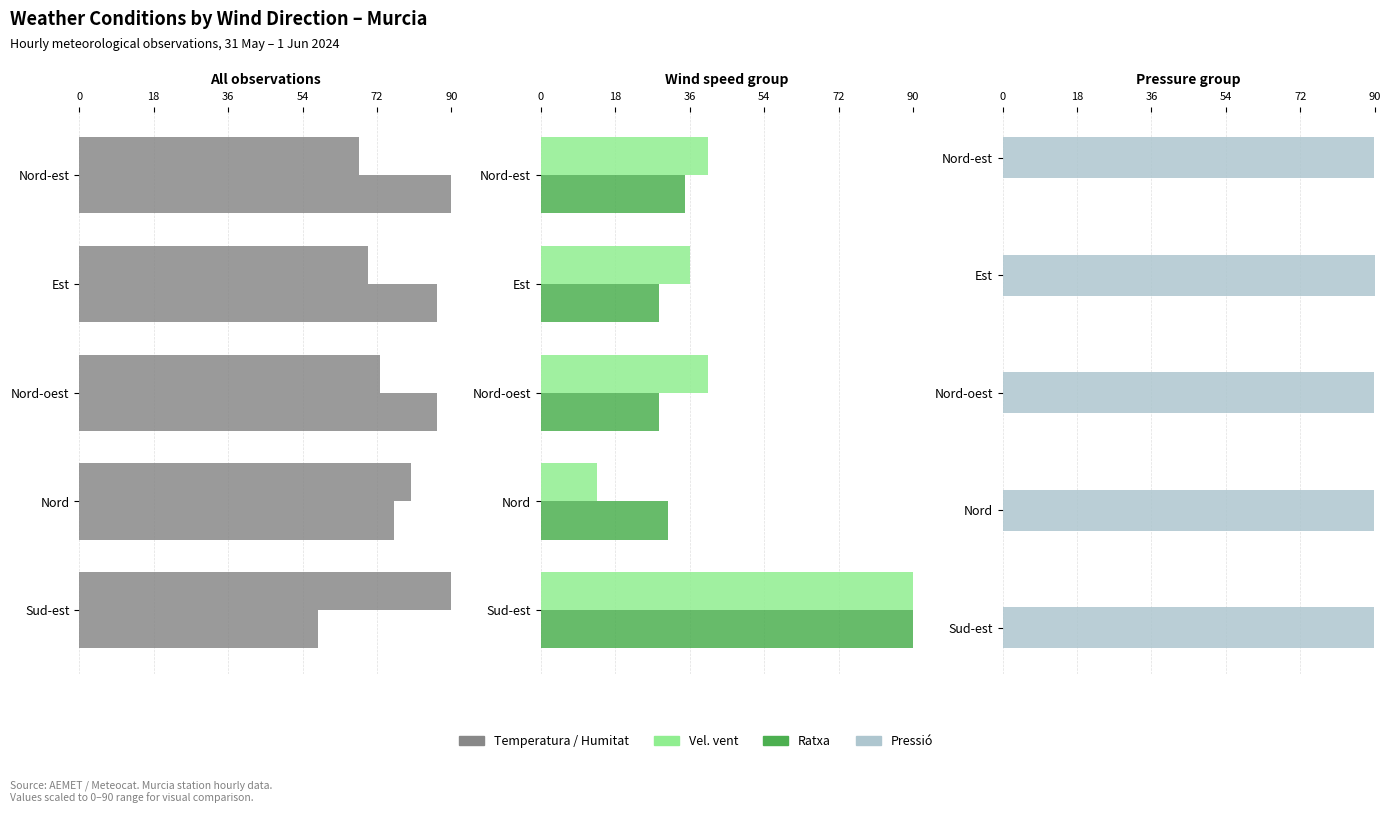

What is the difference between the maximum and minimum values in the Humitat (%) series?

32.3